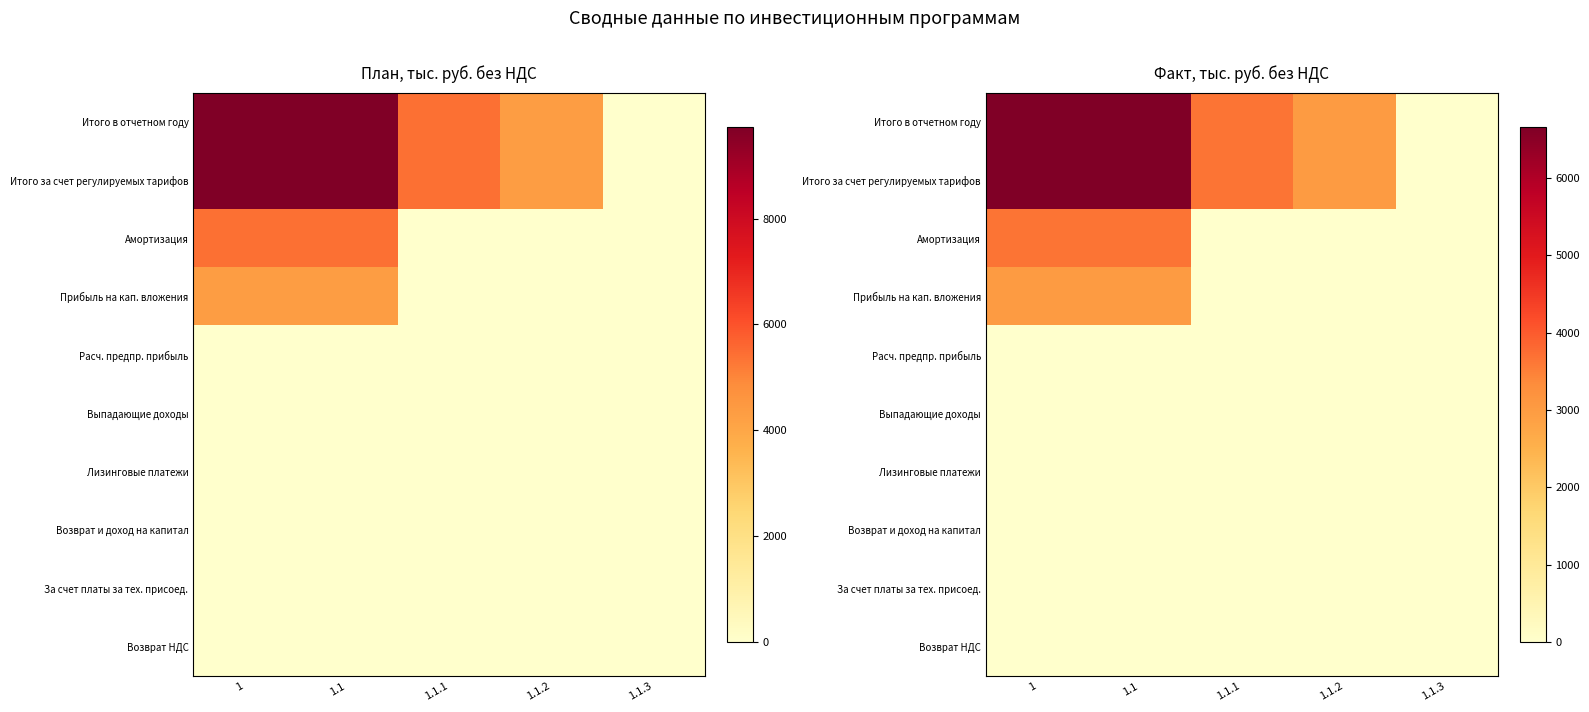

The Прибыль на кап. вложения series shows 3000.0 at 1. True or false?

True